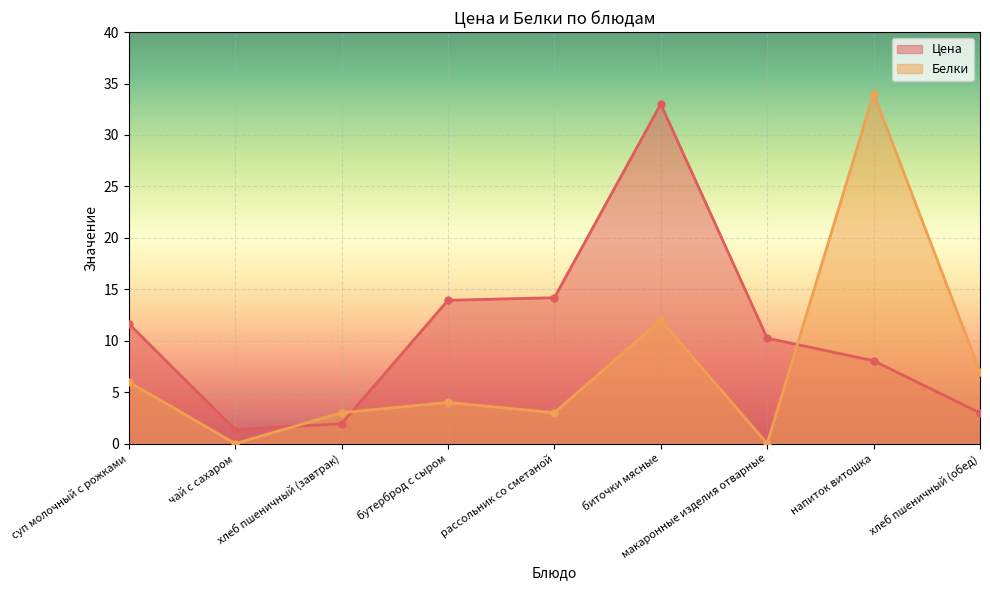

At which category does Белки reach its first local peak?

бутерброд с сыром